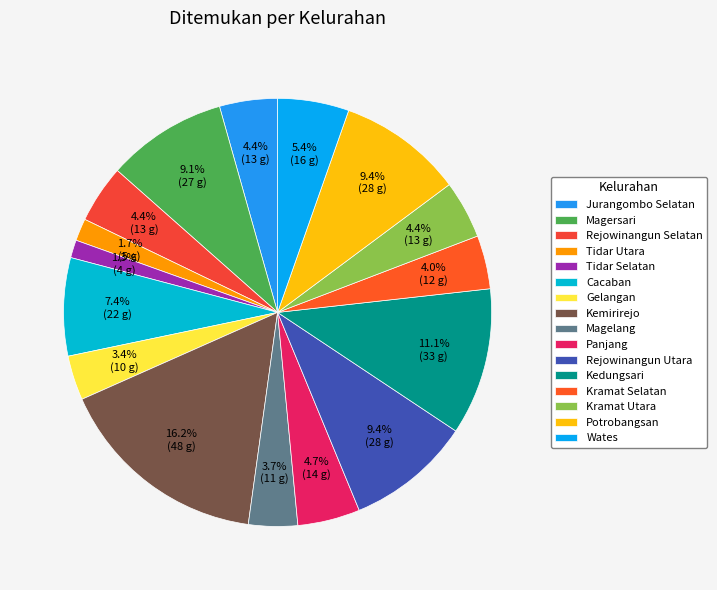

Which category has the smallest portion of the pie?

Tidar Selatan